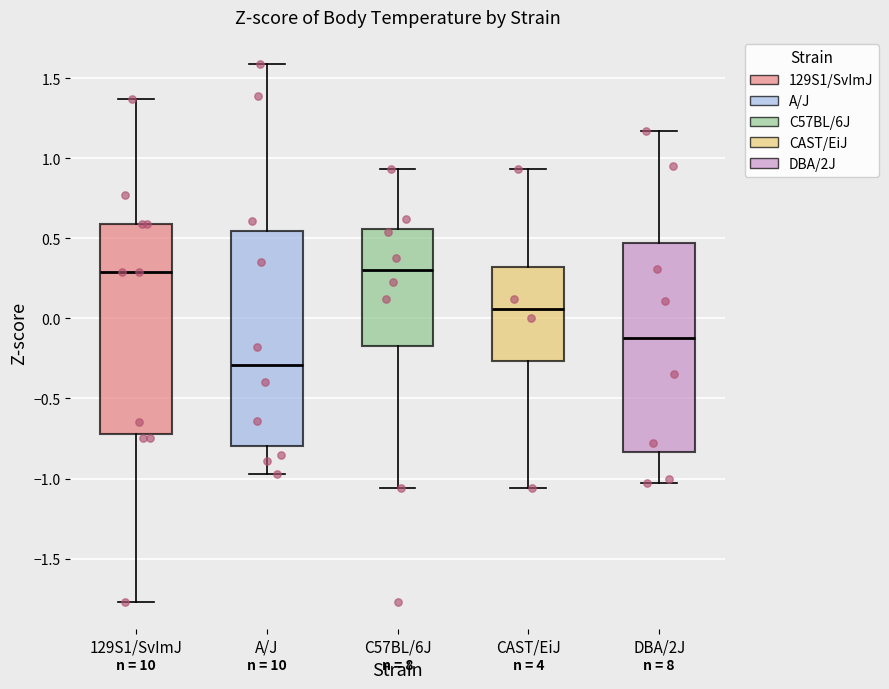

Which box has the lowest median line?

A/J